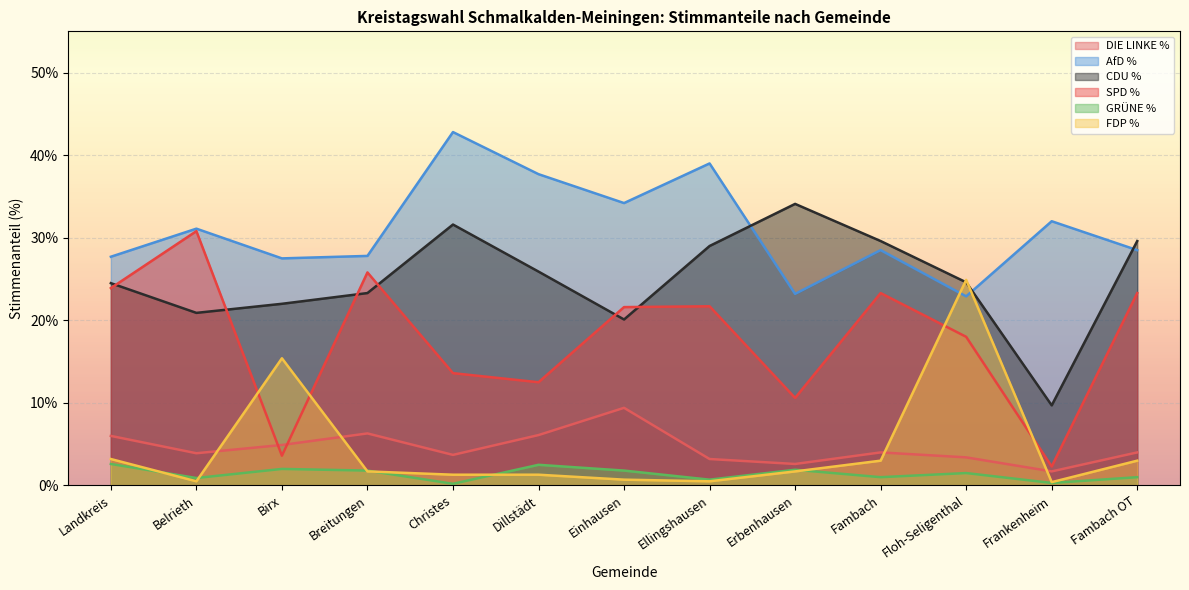

At which category is the sum across all series the highest?

Floh-Seligenthal